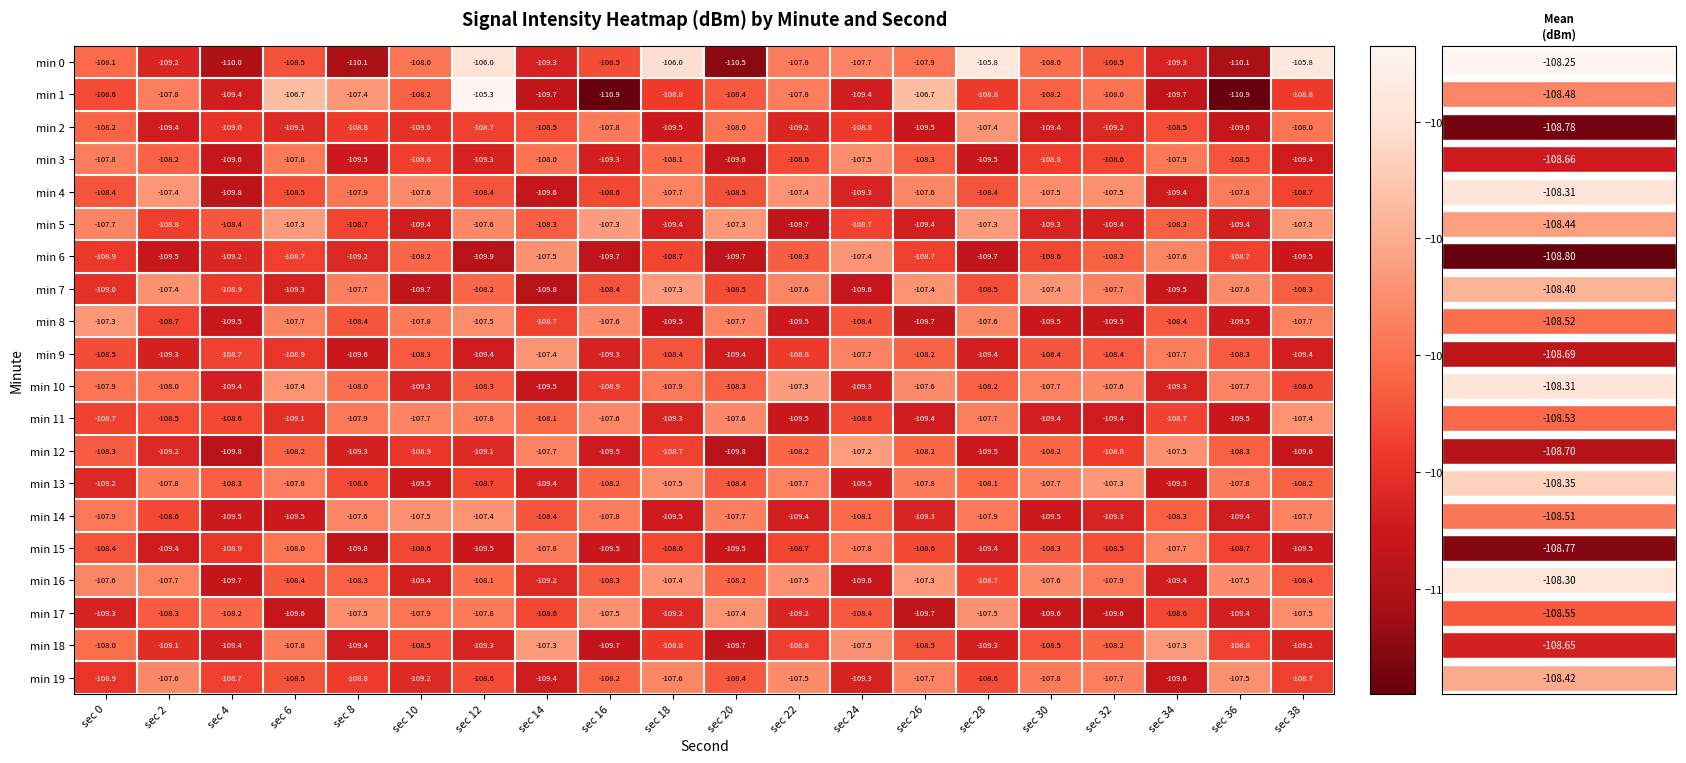

What is the lowest value of the min 1 series?

-110.9